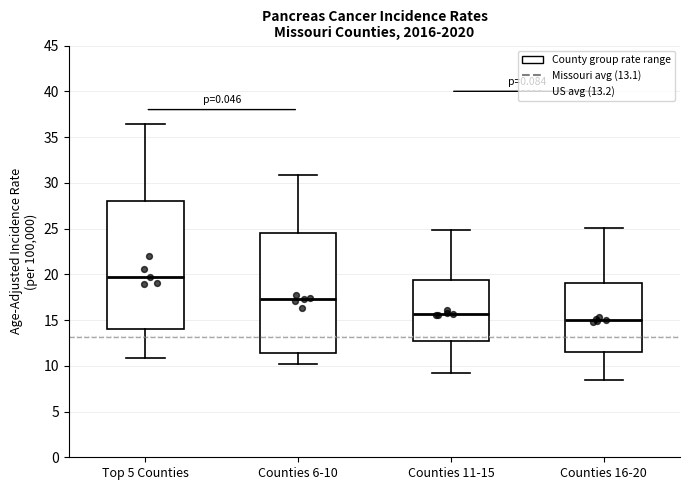

Comparing the boxes themselves (not the whiskers), which one is the tallest?

Top 5 Counties